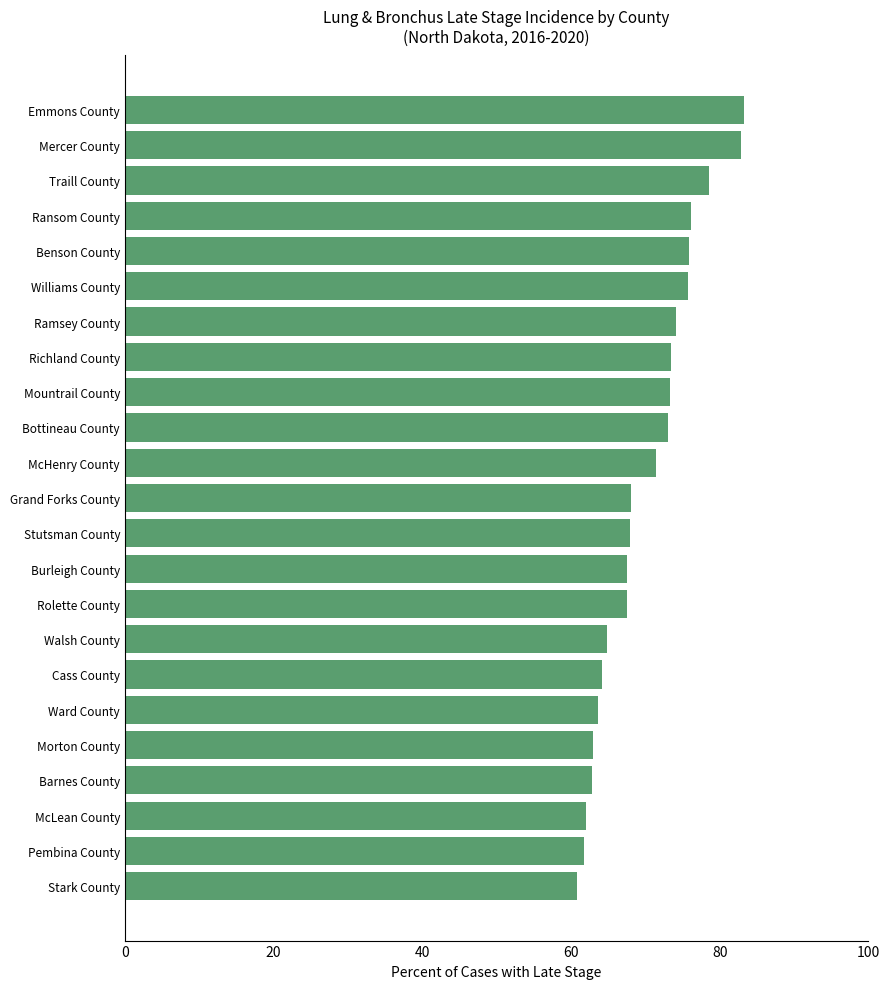

Is it true that the value at Stark County is 27.1?

False